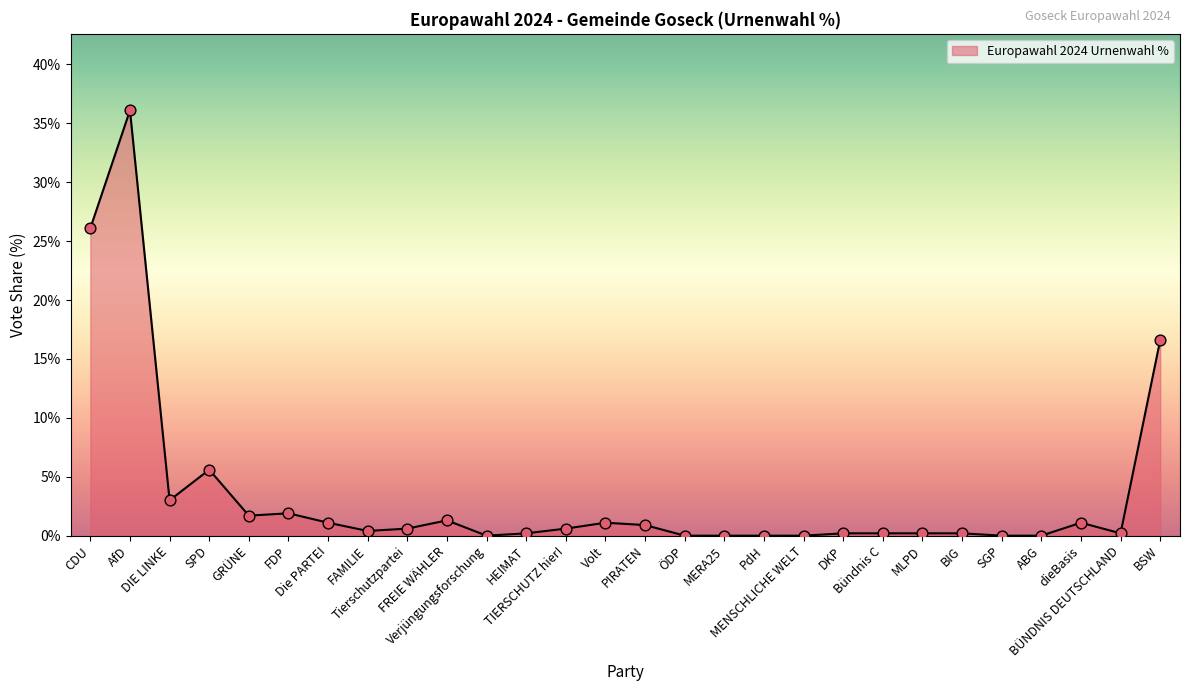

Between GRÜNE and SGP, which is larger?

GRÜNE